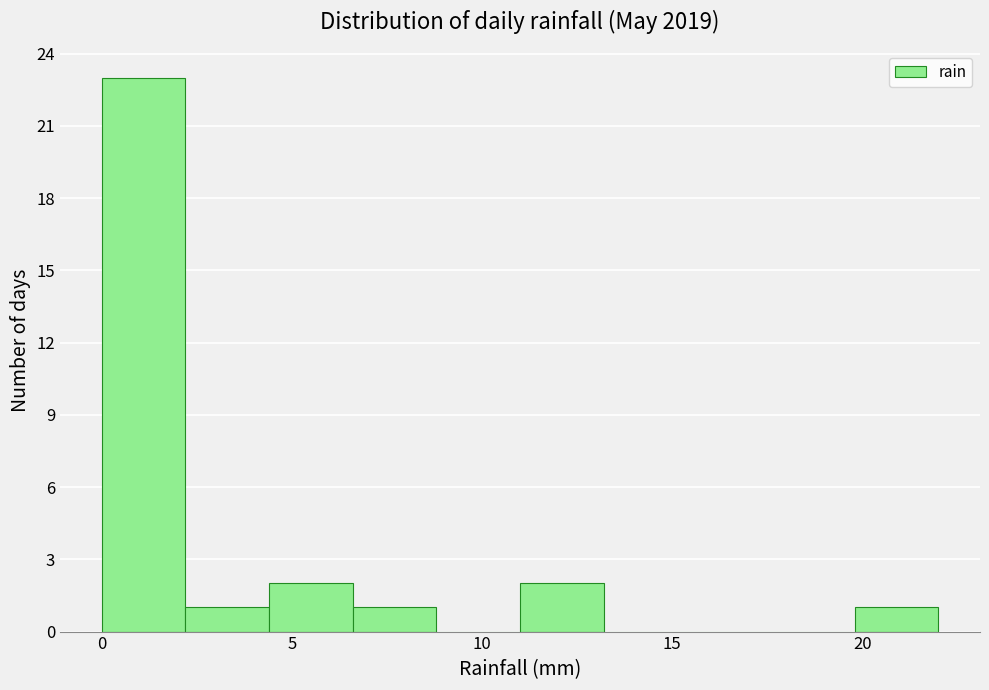

Which range on the x-axis has the tallest bar?

0.0 to 2.2